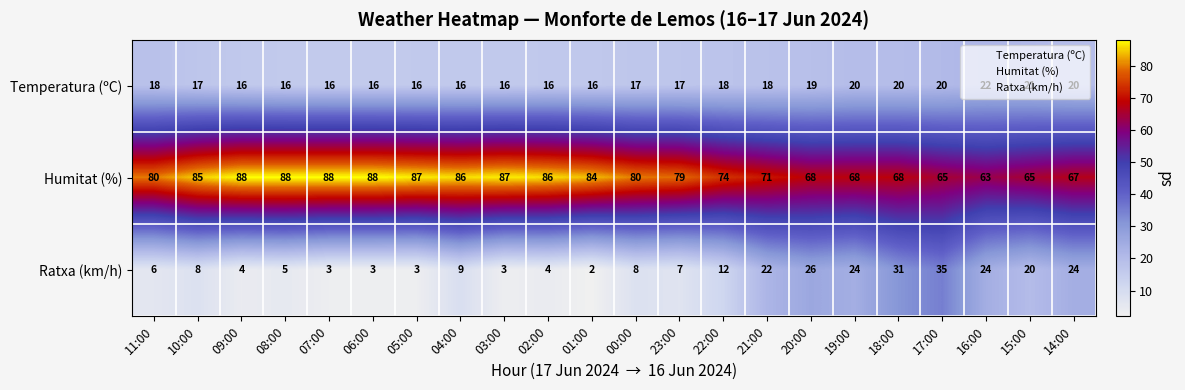

Where does the Temperatura (ºC) series first go above 17?

11:00